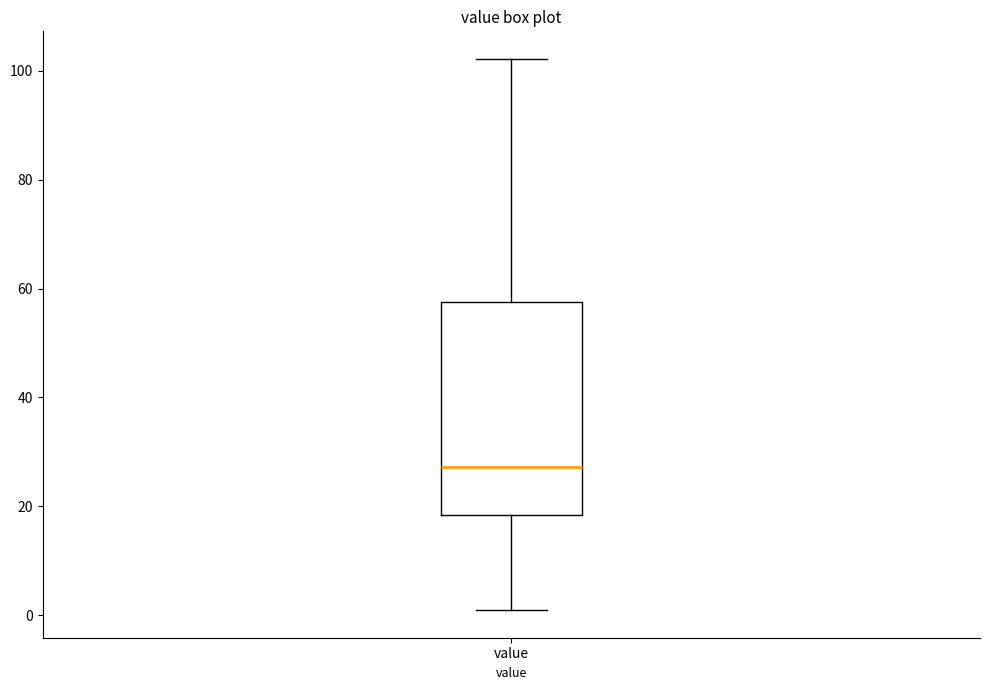

Where does the median line of the box for value sit on the y-axis? The values are not printed on the chart, so give them approximately, as read against the axis.

28